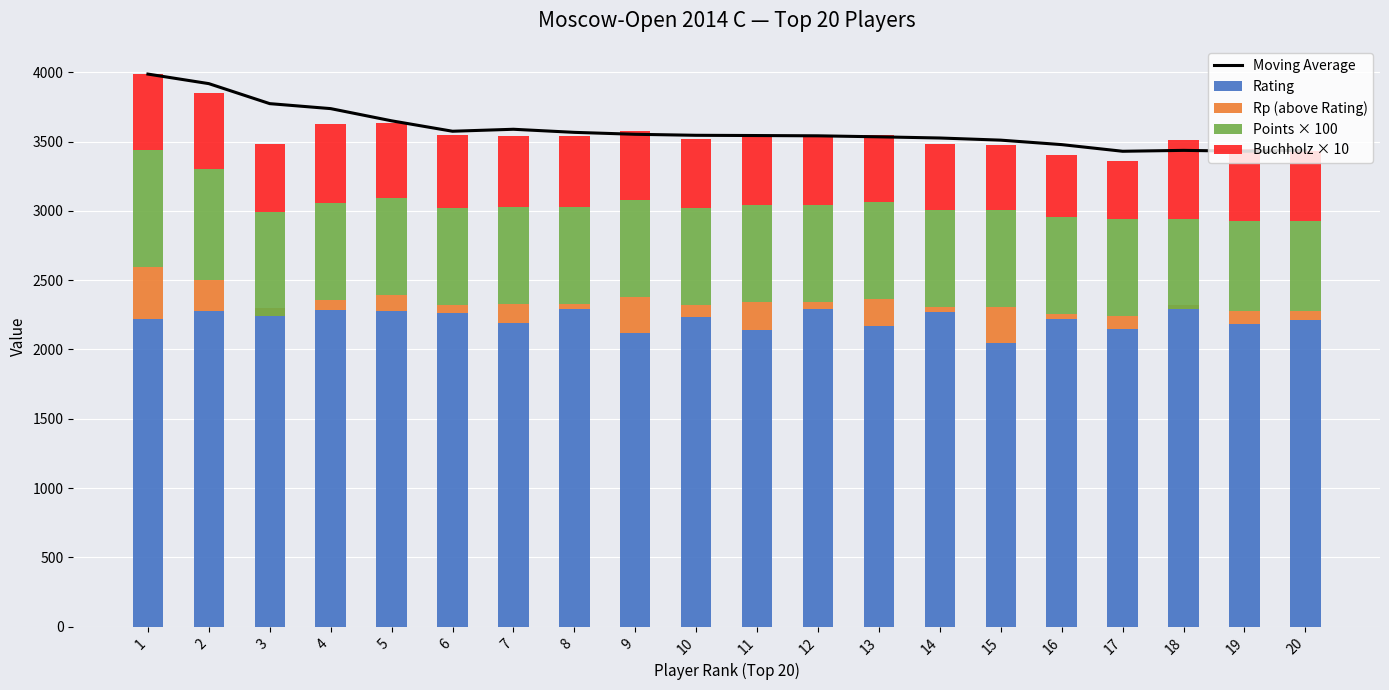

Is it true that Rp (above Rating) equals 50.0 at 12?

True